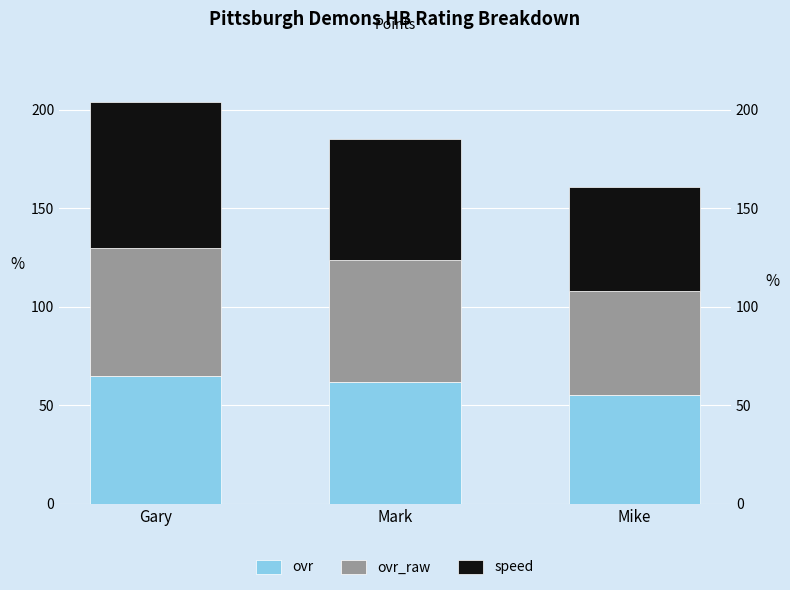

How many bars are there in each group?

3